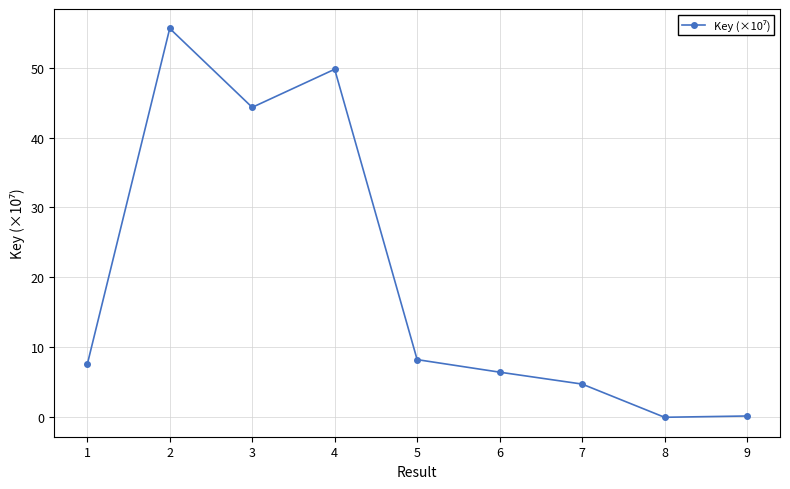

How many distinct data groups are displayed?

1